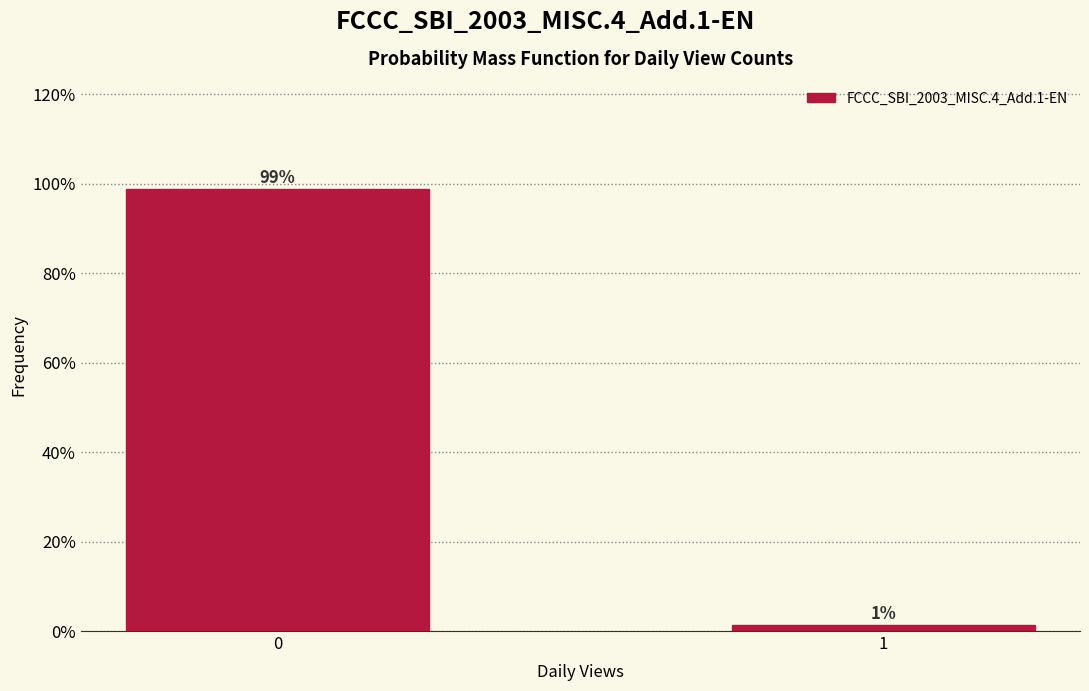

What is the sum of all values?

100.0